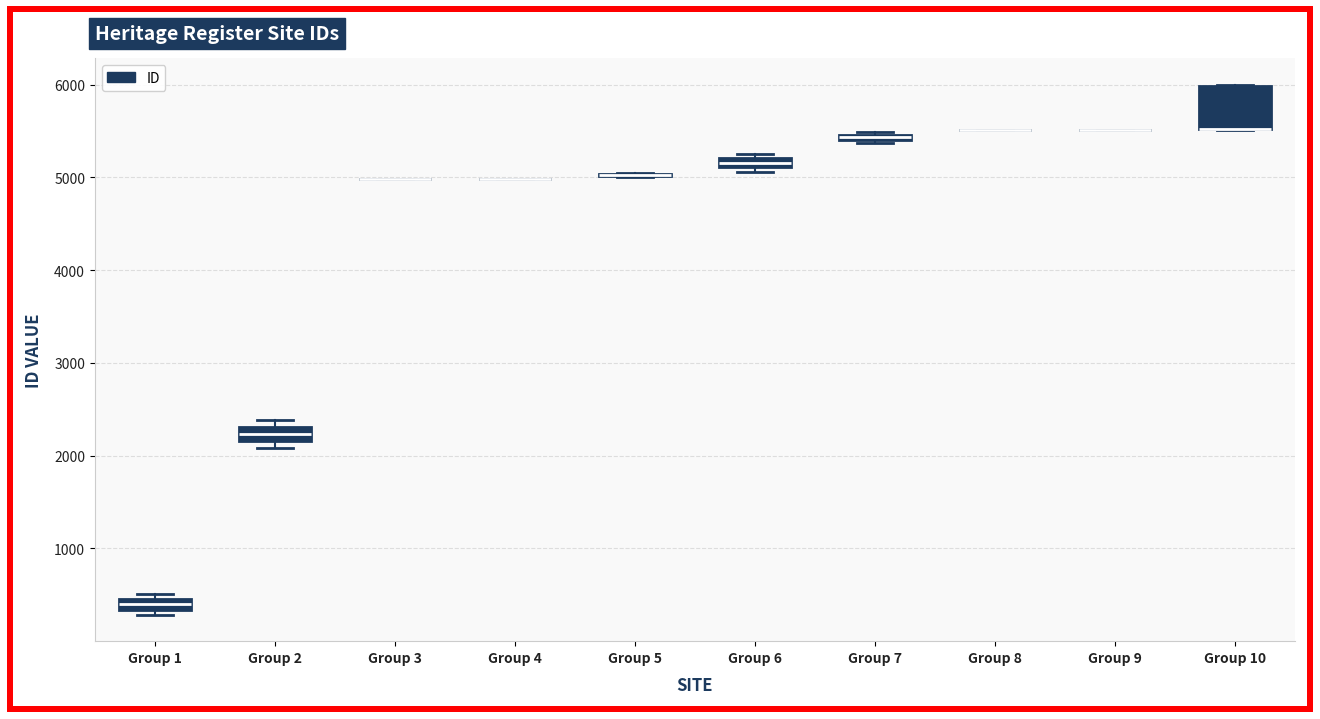

Comparing the boxes themselves (not the whiskers), which one is the tallest?

Group 10